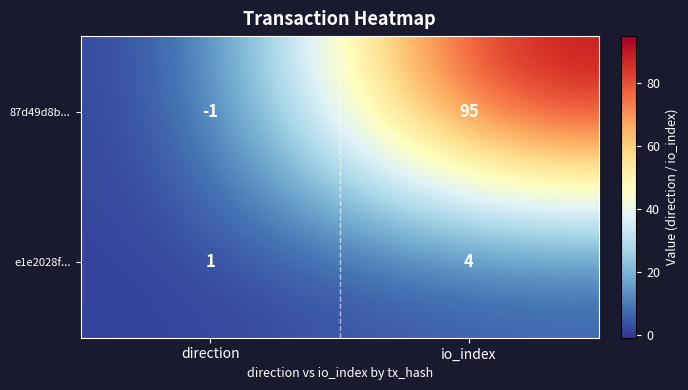

Reading right to left, transcribe all the data shown in this chart.

87d49d8b...: io_index=95	direction=-1
e1e2028f...: io_index=4	direction=1